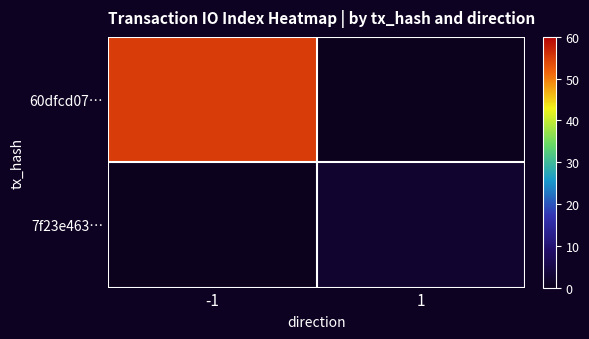

Which series has the largest total across all categories?

60dfcd07…